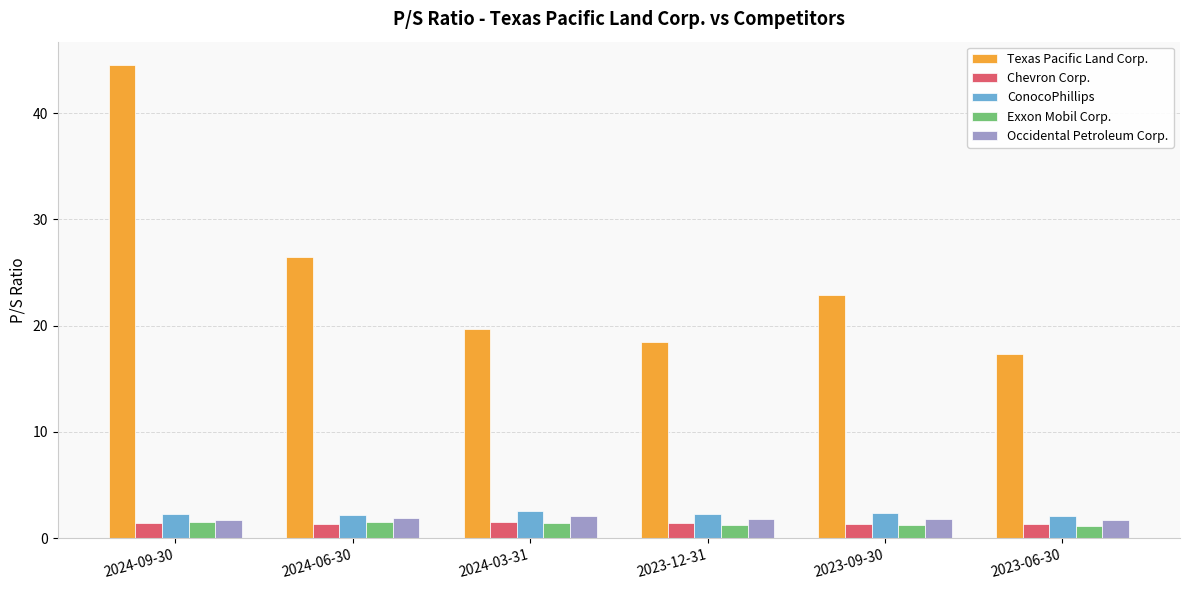

What is the greatest value displayed?

44.5